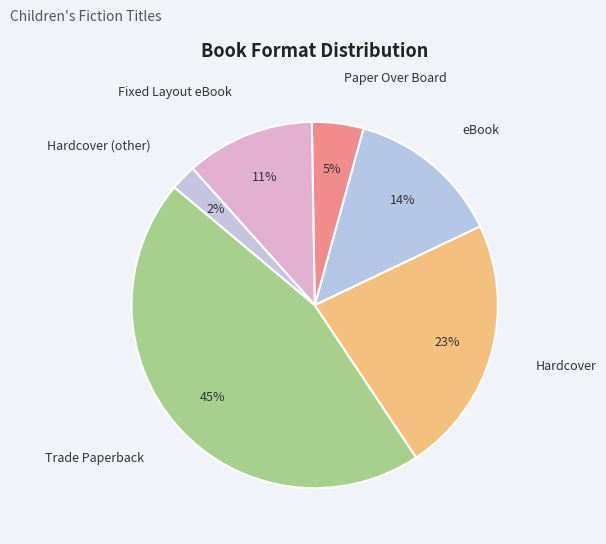

To the nearest percent, what is the average slice percentage?

17%